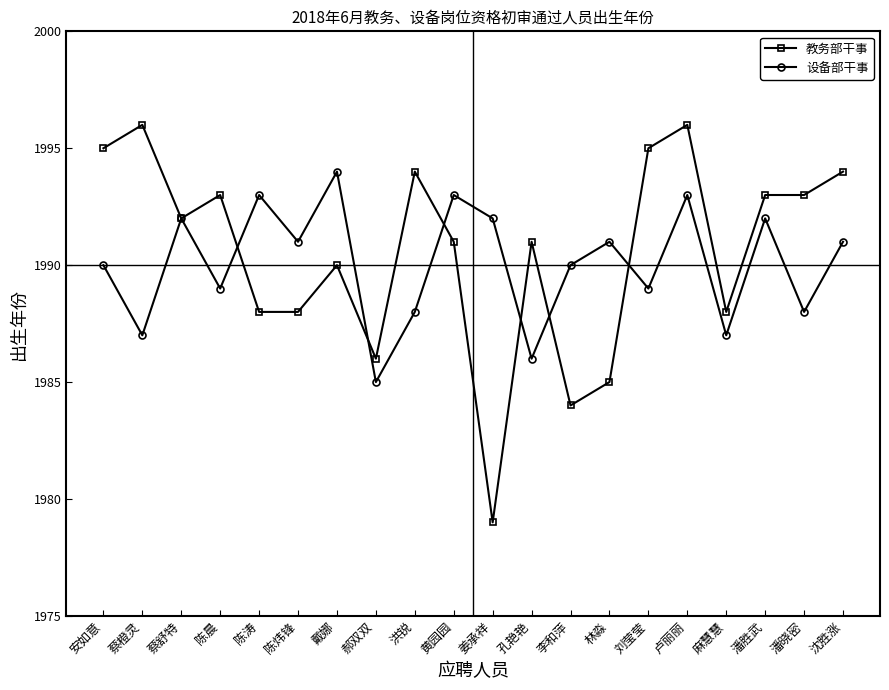

True or false: 设备部干事 and 教务部干事 cross at least once.

True